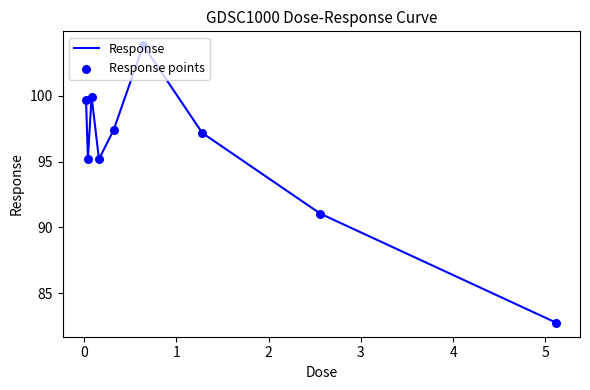

What is the greatest value displayed?

103.8